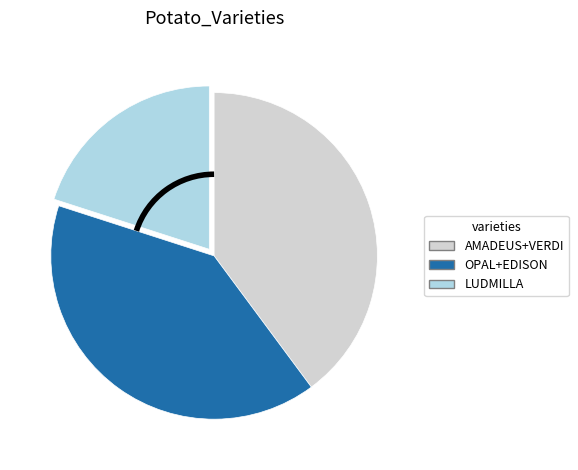

Is the sum of OPAL+EDISON and AMADEUS+VERDI greater than half?

Yes